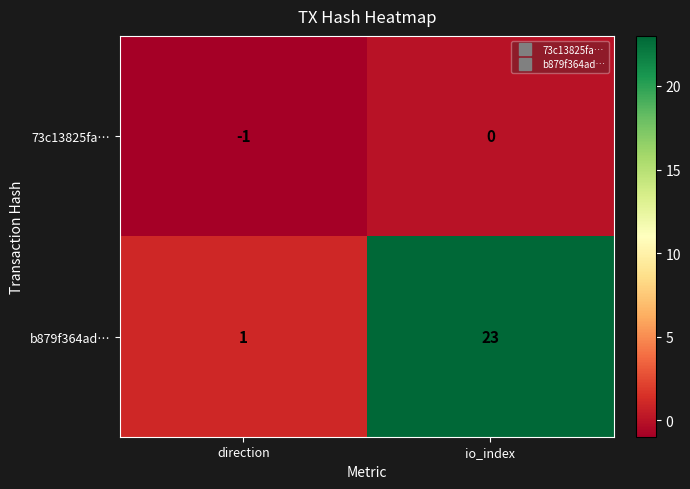

Rank the series at direction from lowest to highest value.

73c13825fa…, b879f364ad…